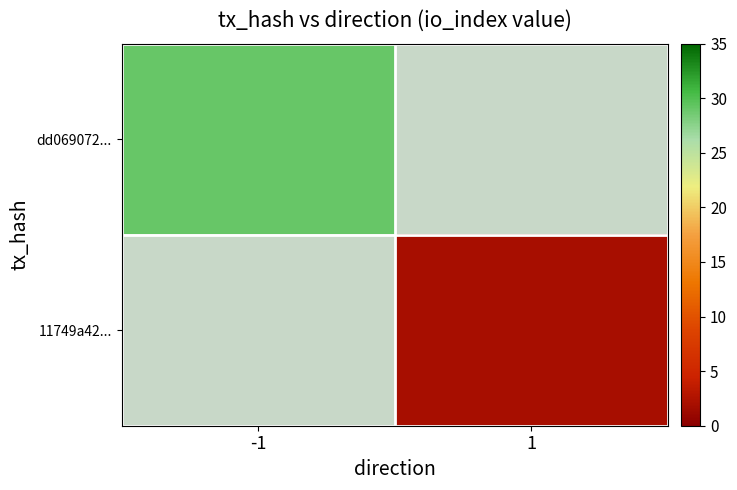

True or false: dd069072... has a value of 16.6 at -1.

False